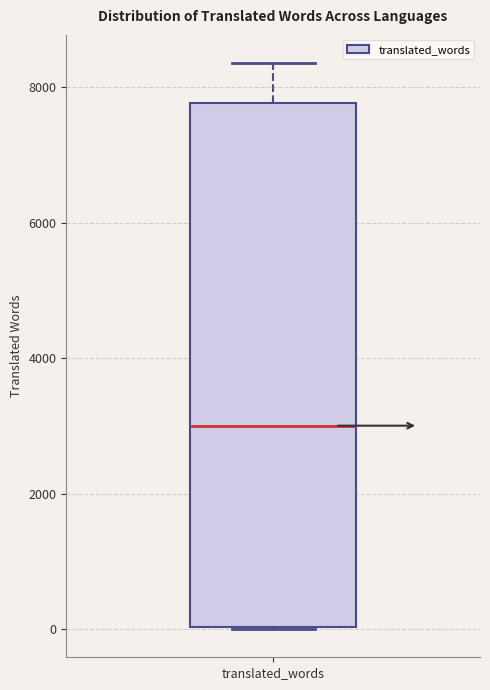

Read this box plot against the y-axis: the position of the median line, the range covered by the box, and the ends of both whiskers. The values are not printed on the chart, so give them approximately, as read against the axis.

median 3000, box 0 to 7800, whiskers 0 to 8400